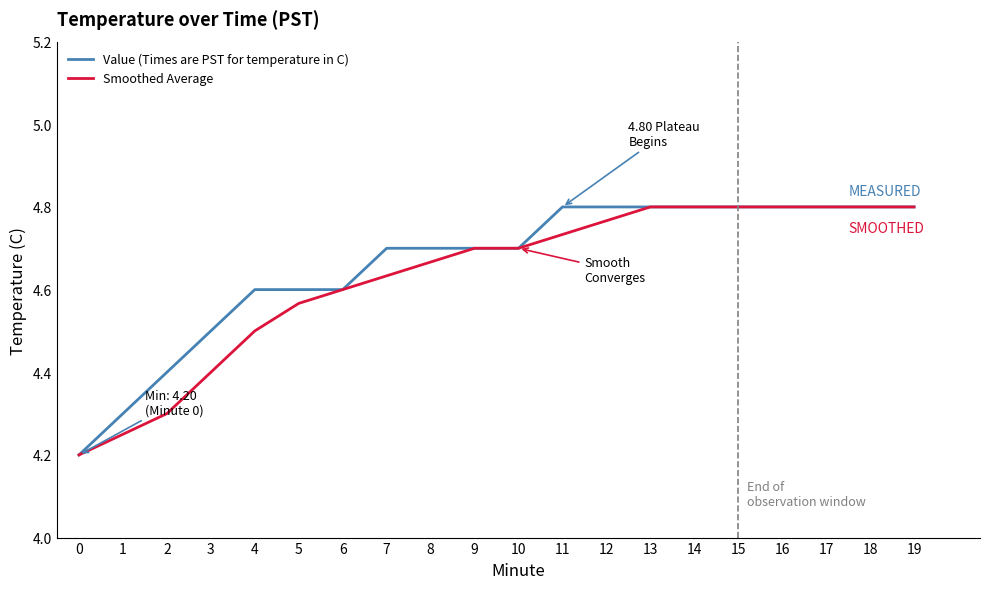

The value of Value (Times are PST for temperature in C) at 12 is 4.8. True or false?

True